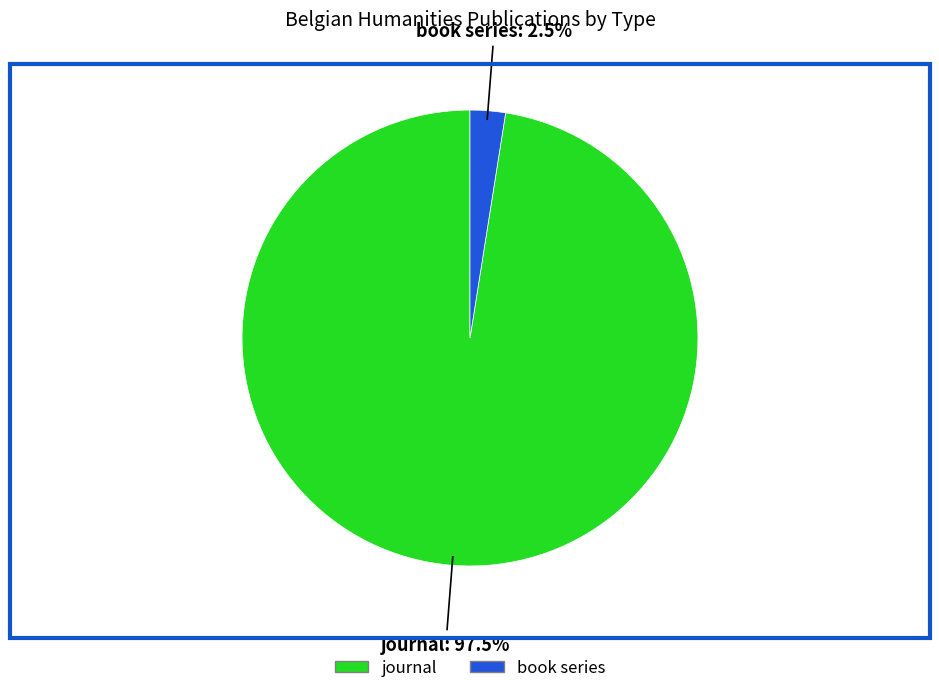

Which slice is the smallest?

book series